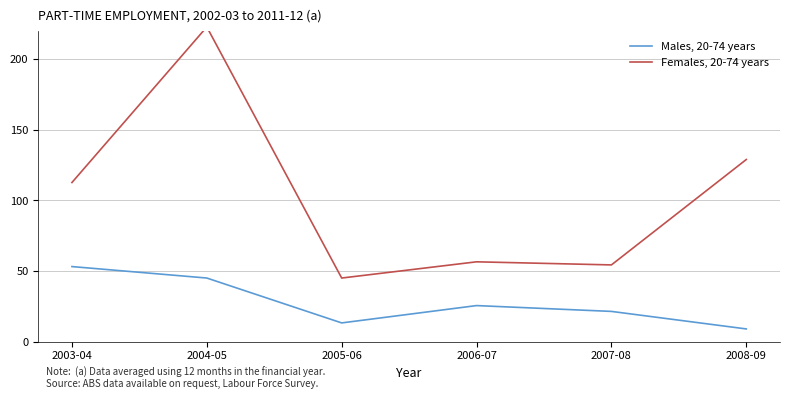

How many lines are shown in the chart?

2